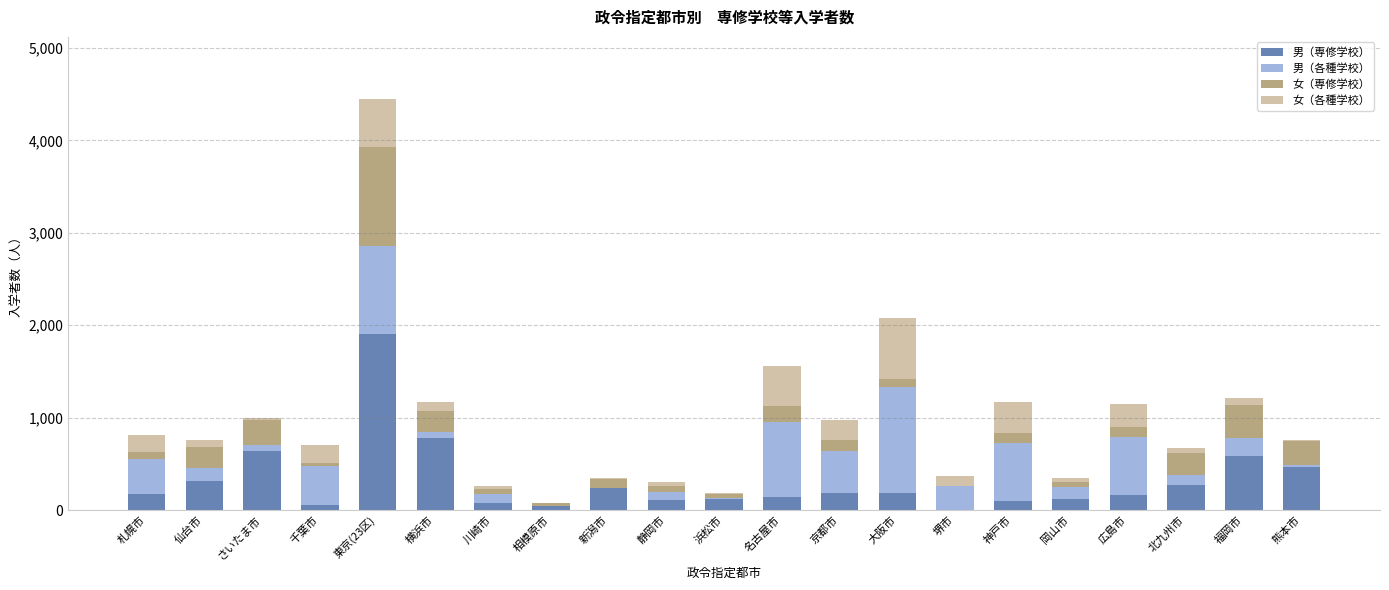

What is the maximum value for 男（専修学校）?

1909